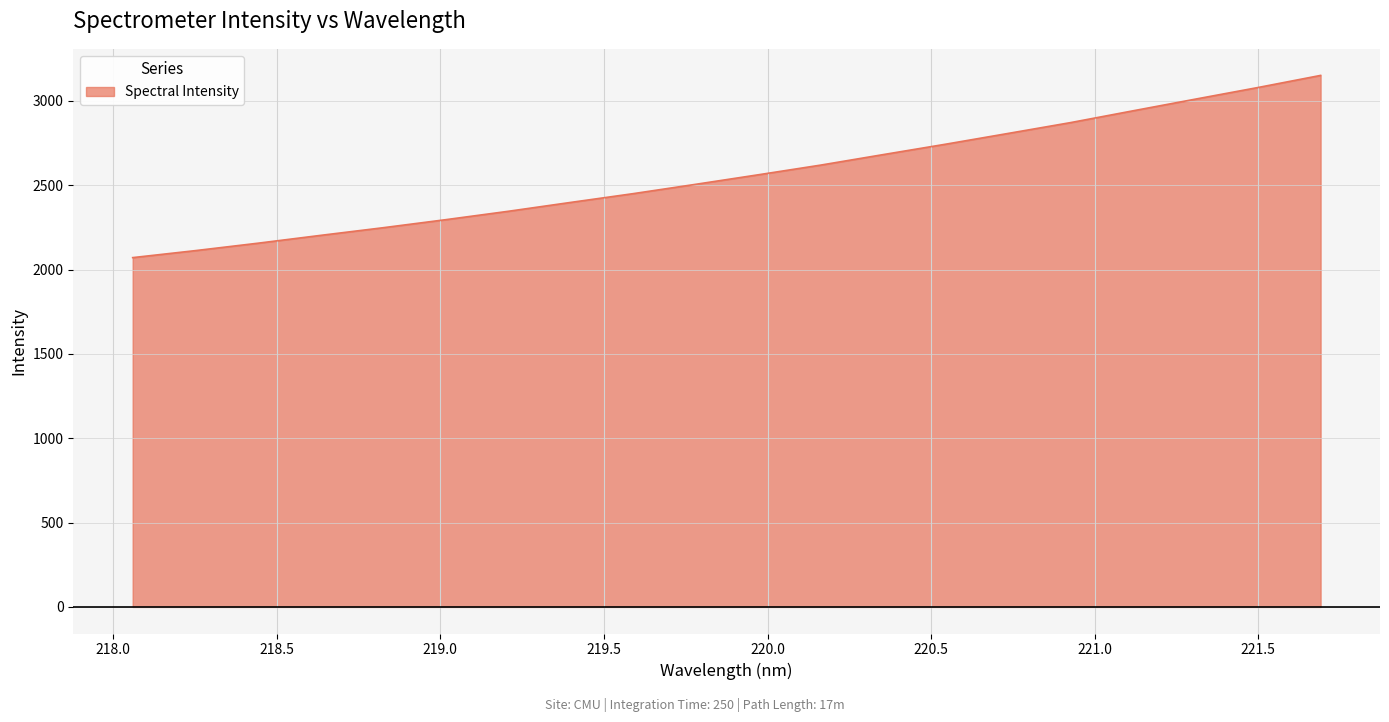

What is the smallest value displayed?

2071.1